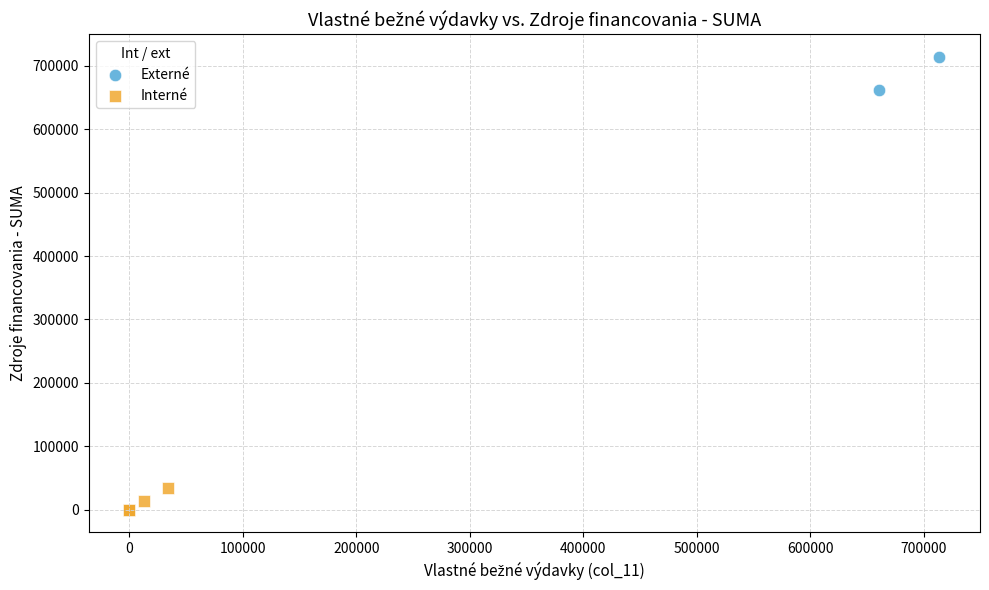

Which series contains the highest Y value?

Externé